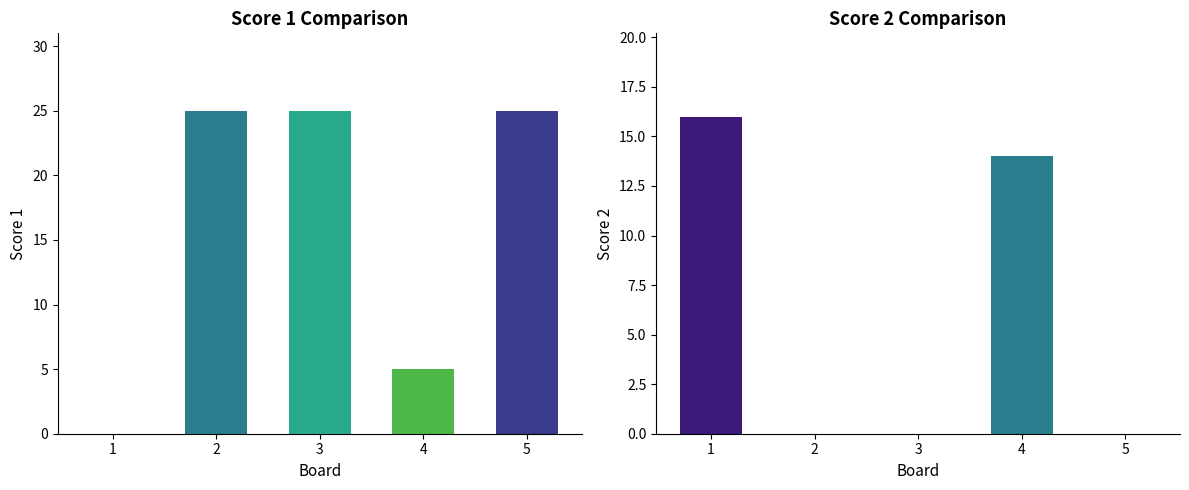

What are all the series names shown in the legend?

Score 1, Score 2